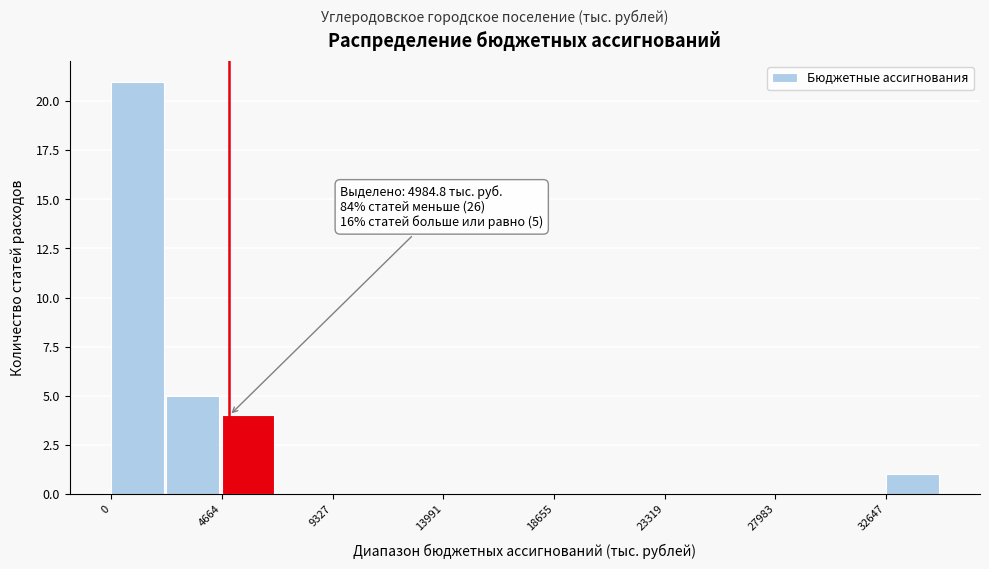

Over which range of the x-axis is the bar tallest?

0 to 2500